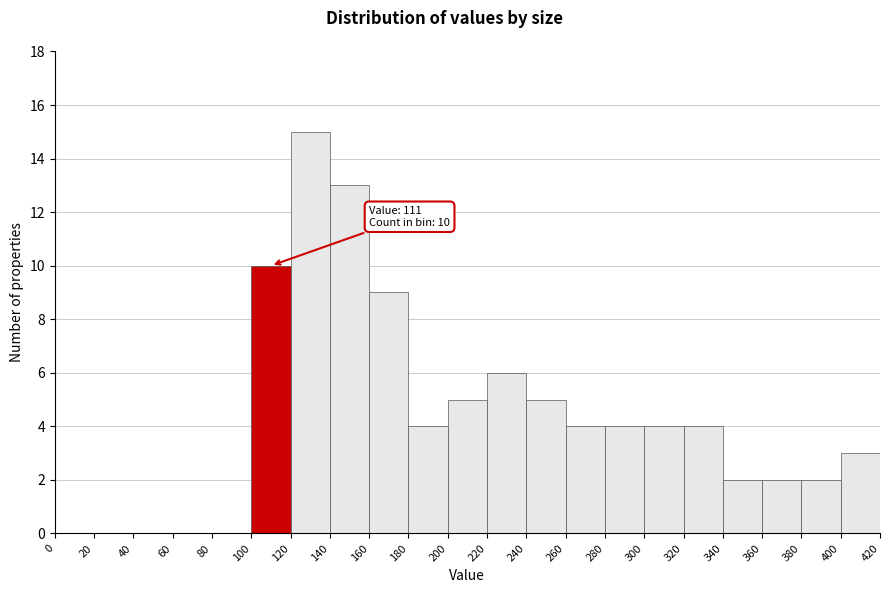

Over which range of the x-axis is the bar tallest?

120 to 140